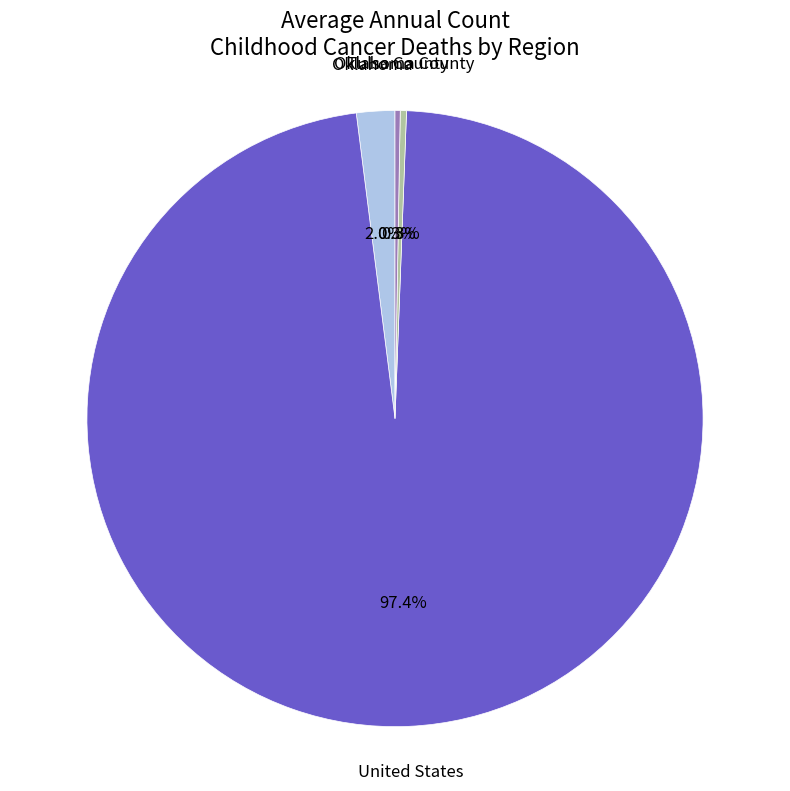

Is there a majority slice in this chart?

Yes